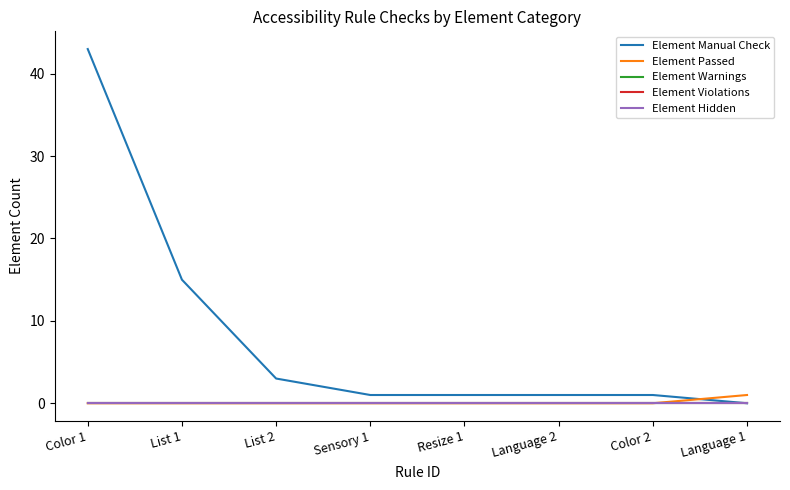

What position from the right is Language 1?

1